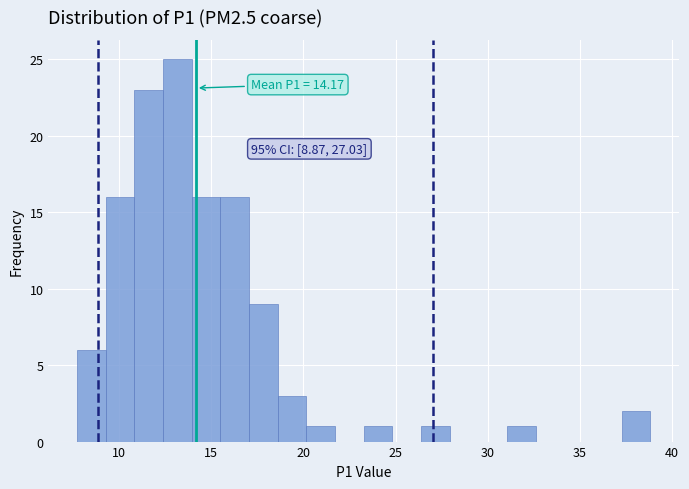

Read against the x-axis, roughly where is the centre of the tallest bar?

13.0